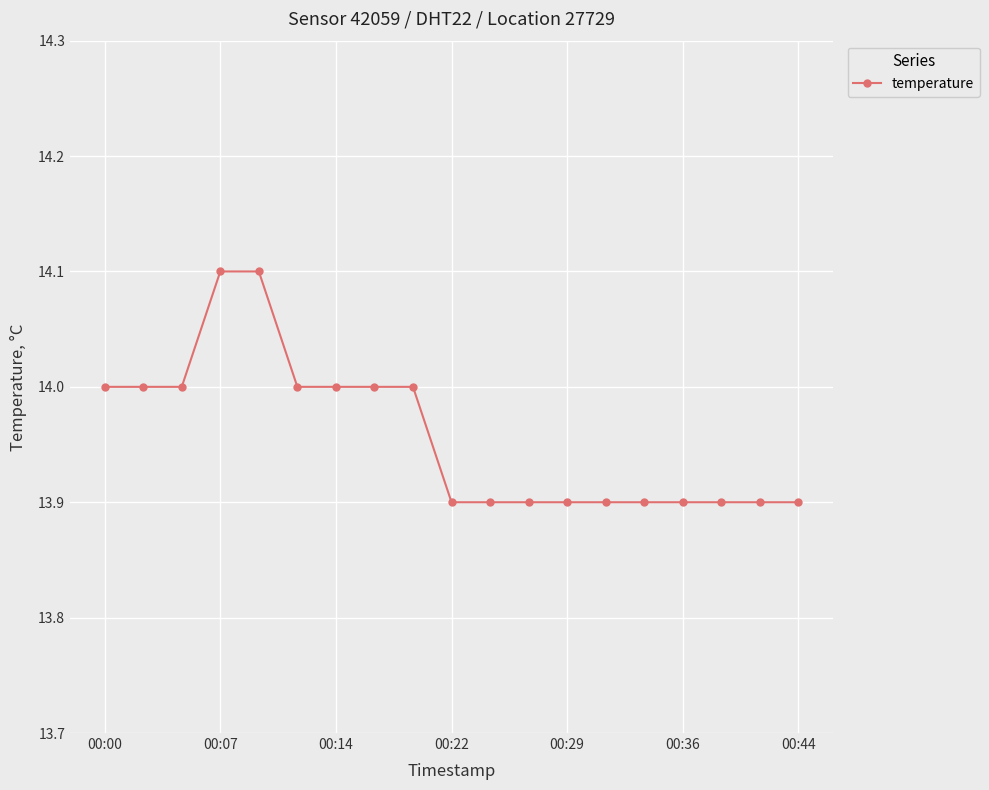

How many values are between 13 and 14?

17